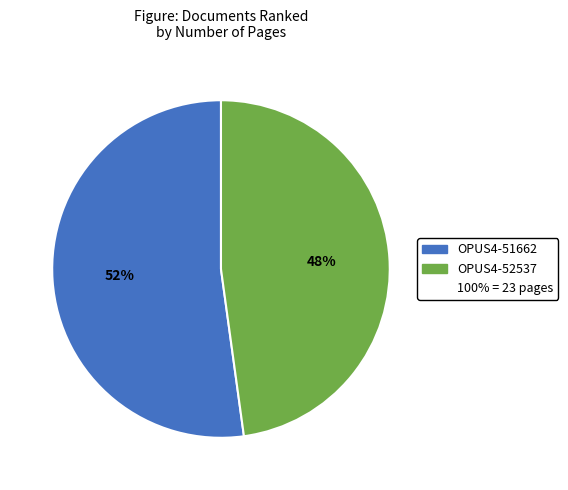

To the nearest percent, what is the average slice percentage?

50%